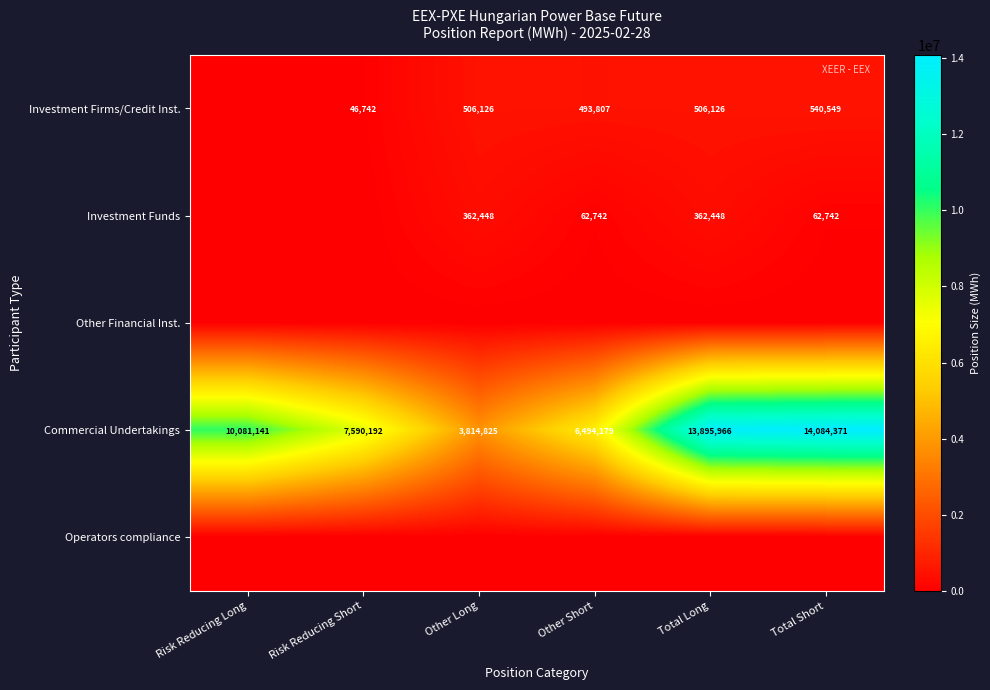

Where is Commercial Undertakings nearest to the value 8949598?

Risk Reducing Long